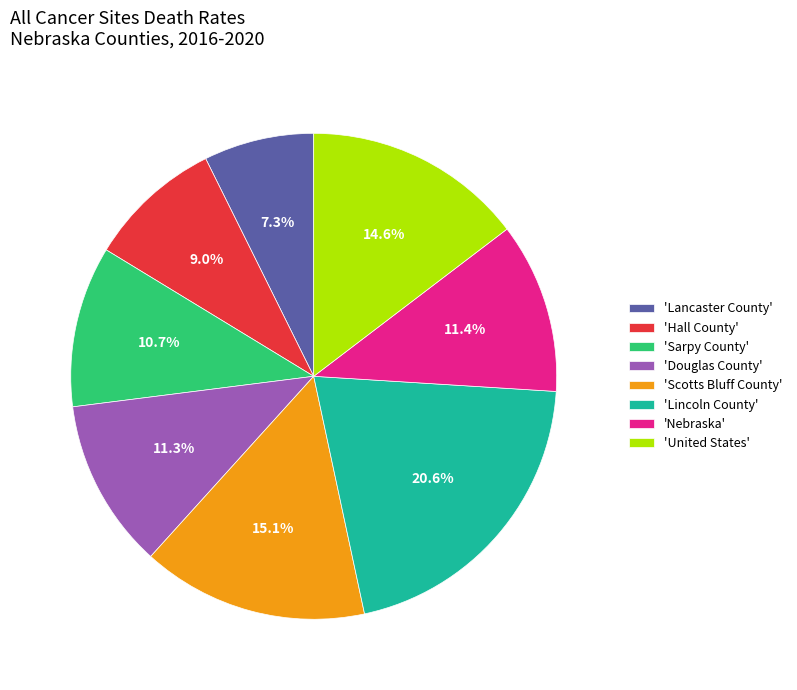

Is 'Nebraska' the majority of the pie?

No